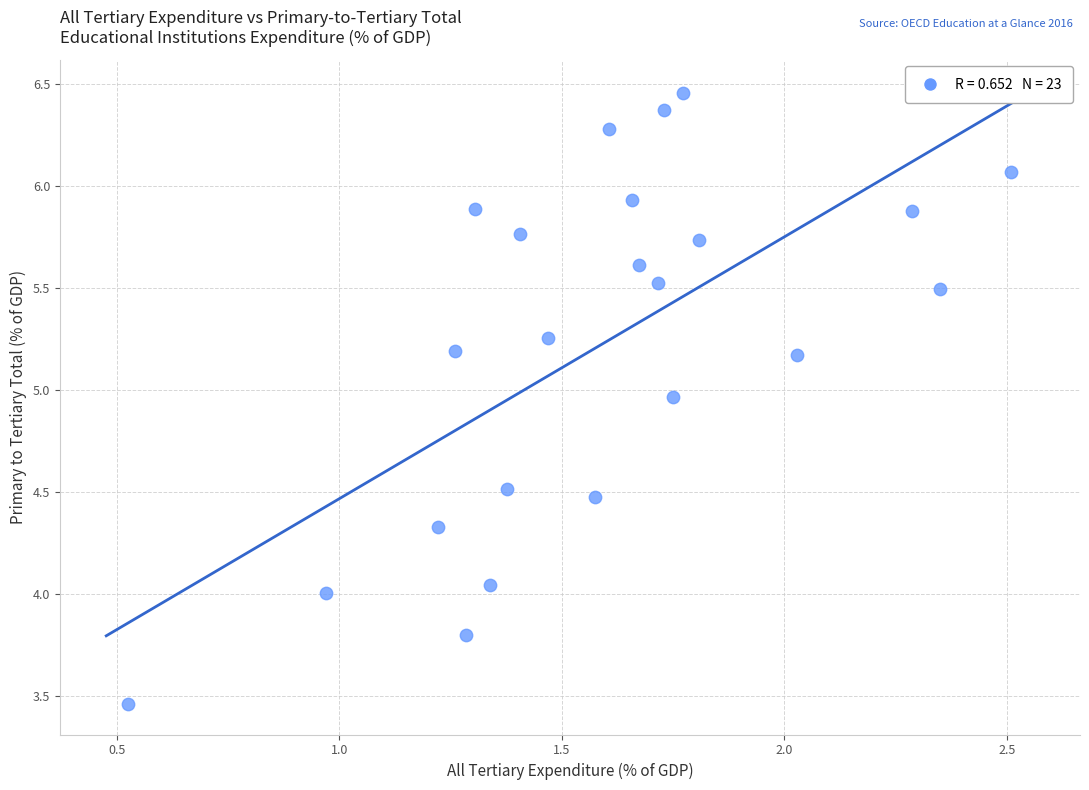

What is the range of X values (max minus min)?

2.0